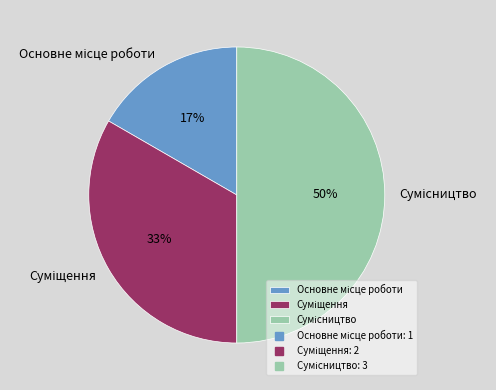

To the nearest percent, what is the difference between the largest and smallest slice percentages?

33%